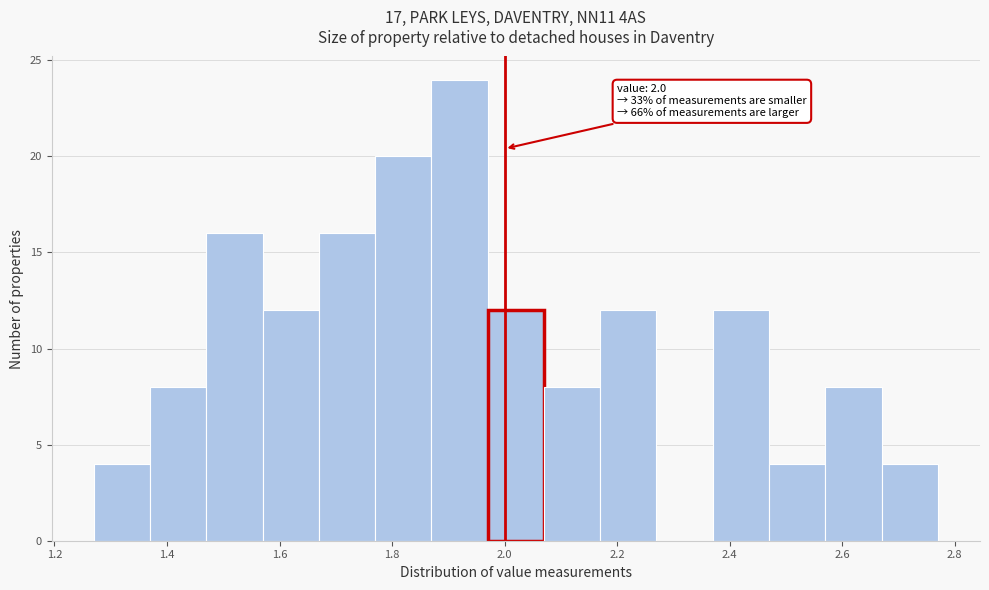

Over which range of the x-axis is the bar tallest?

1.87 to 1.97